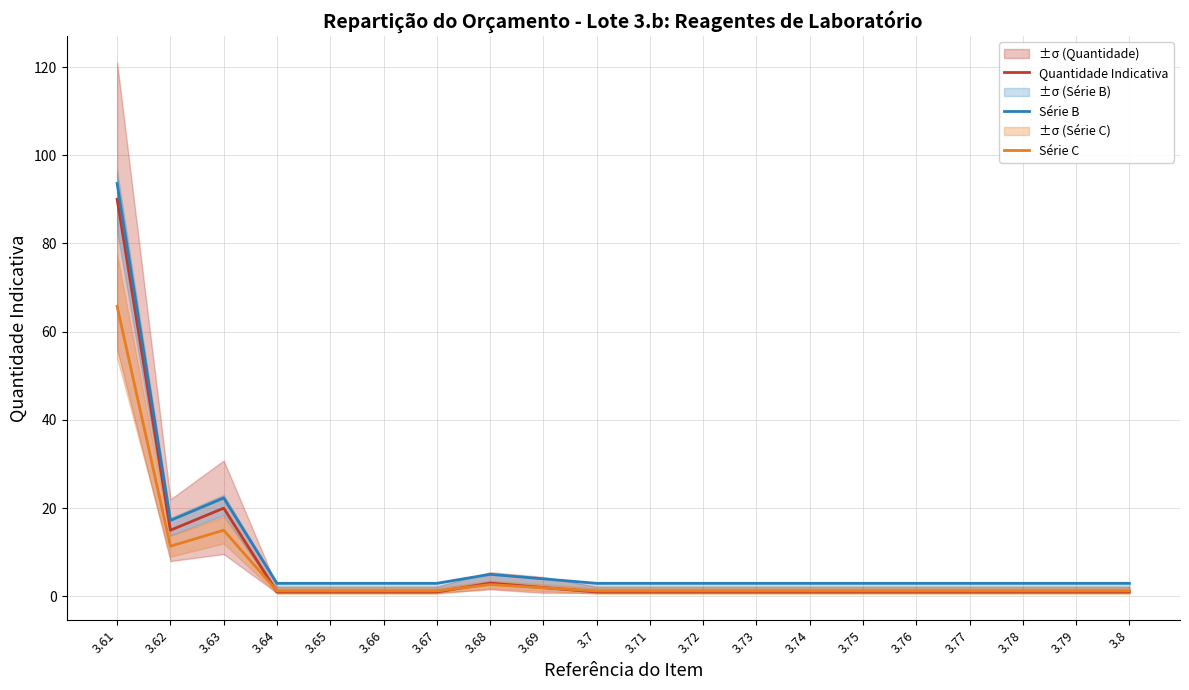

What is the difference between the second highest and second lowest values in the Quantidade Indicativa series?

19.0